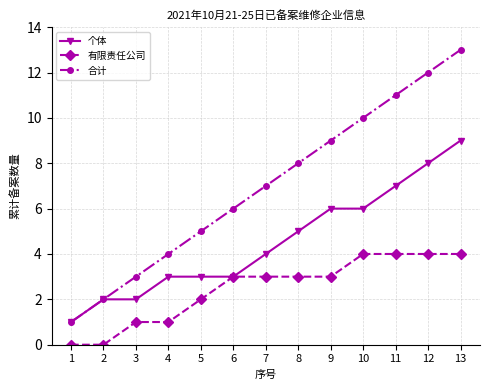

Reading right to left, what are all the values shown in this chart?

个体: 9	8	7	6	6	5	4	3	3	3	2	2	1
有限责任公司: 4	4	4	4	3	3	3	3	2	1	1	0	0
合计: 13	12	11	10	9	8	7	6	5	4	3	2	1